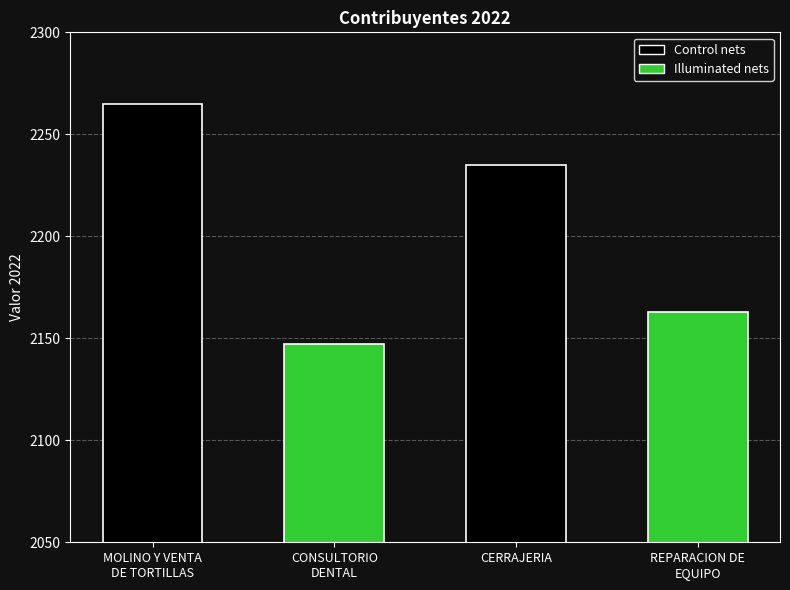

What is the sum of all values?

8810